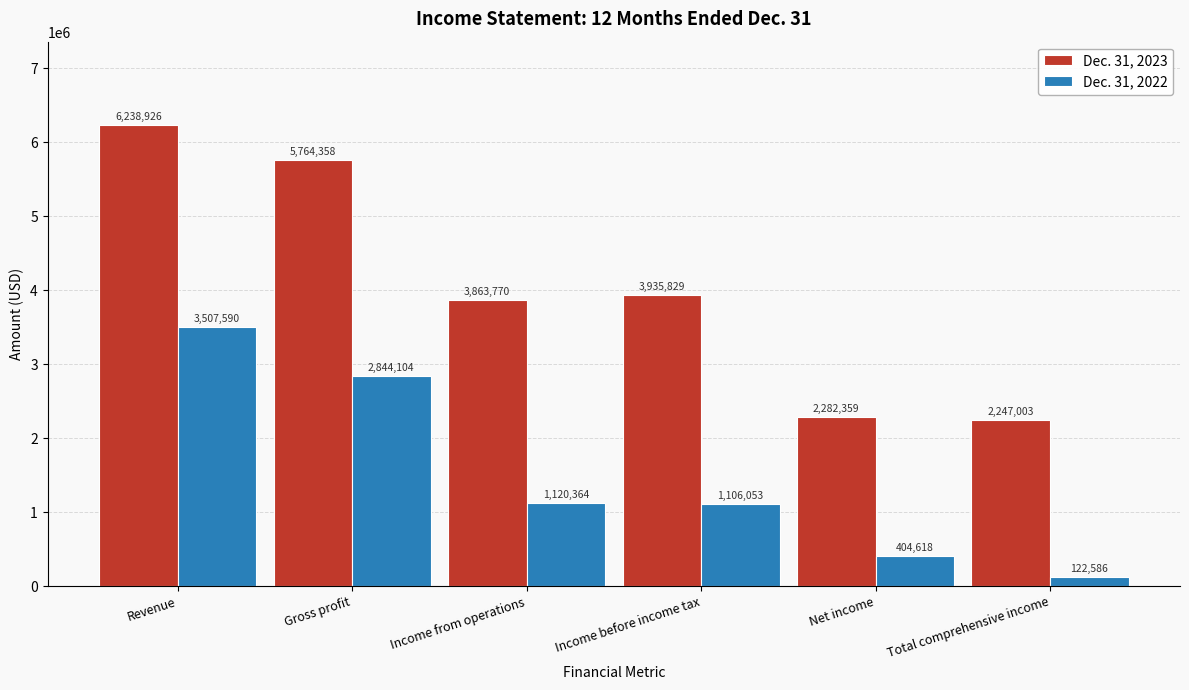

Reading left to right, transcribe all the data shown in this chart.

Dec. 31, 2023: Revenue=6238926	Gross profit=5764358	Income from operations=3863770	Income before income tax=3935829	Net income=2282359	Total comprehensive income=2247003
Dec. 31, 2022: Revenue=3507590	Gross profit=2844104	Income from operations=1120364	Income before income tax=1106053	Net income=404618	Total comprehensive income=122586